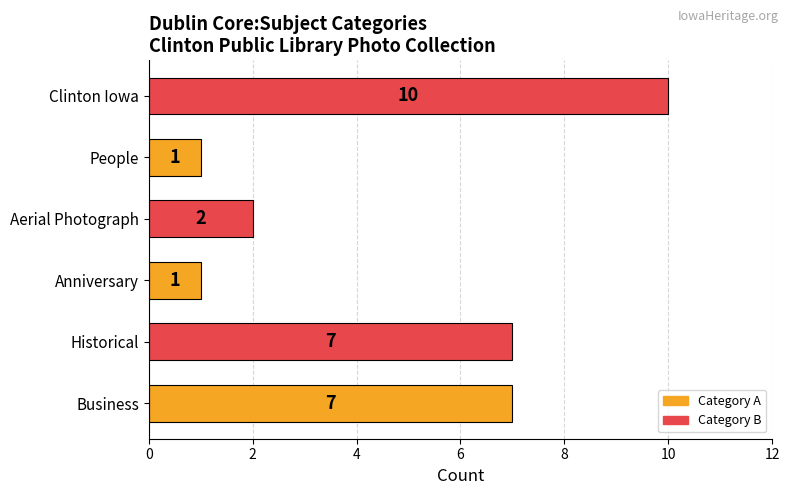

What is the change in value from Business to People?

-6